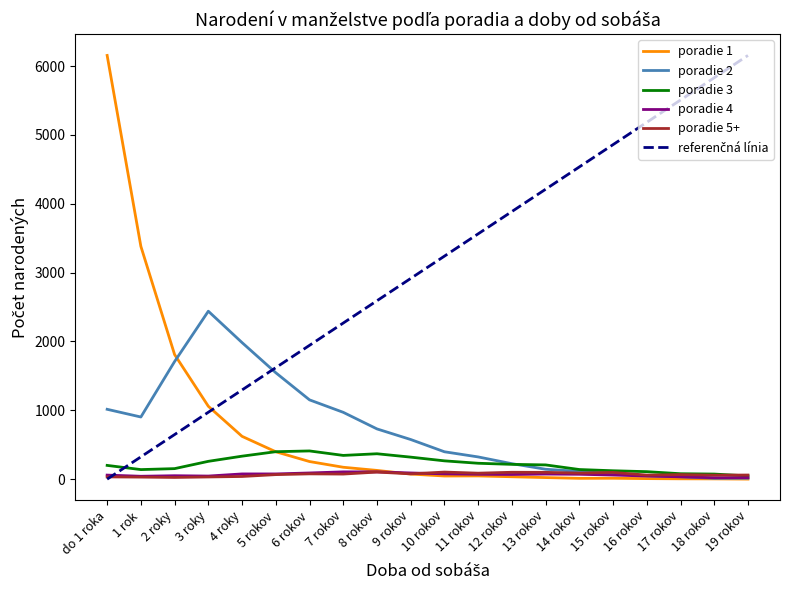

What is the maximum value shown in the chart?

6156